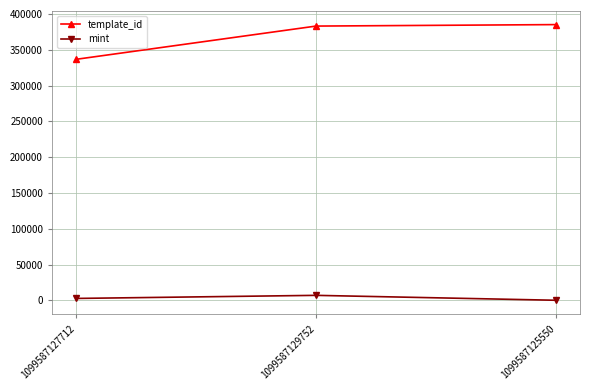

What are all the series names shown in the legend?

template_id, mint